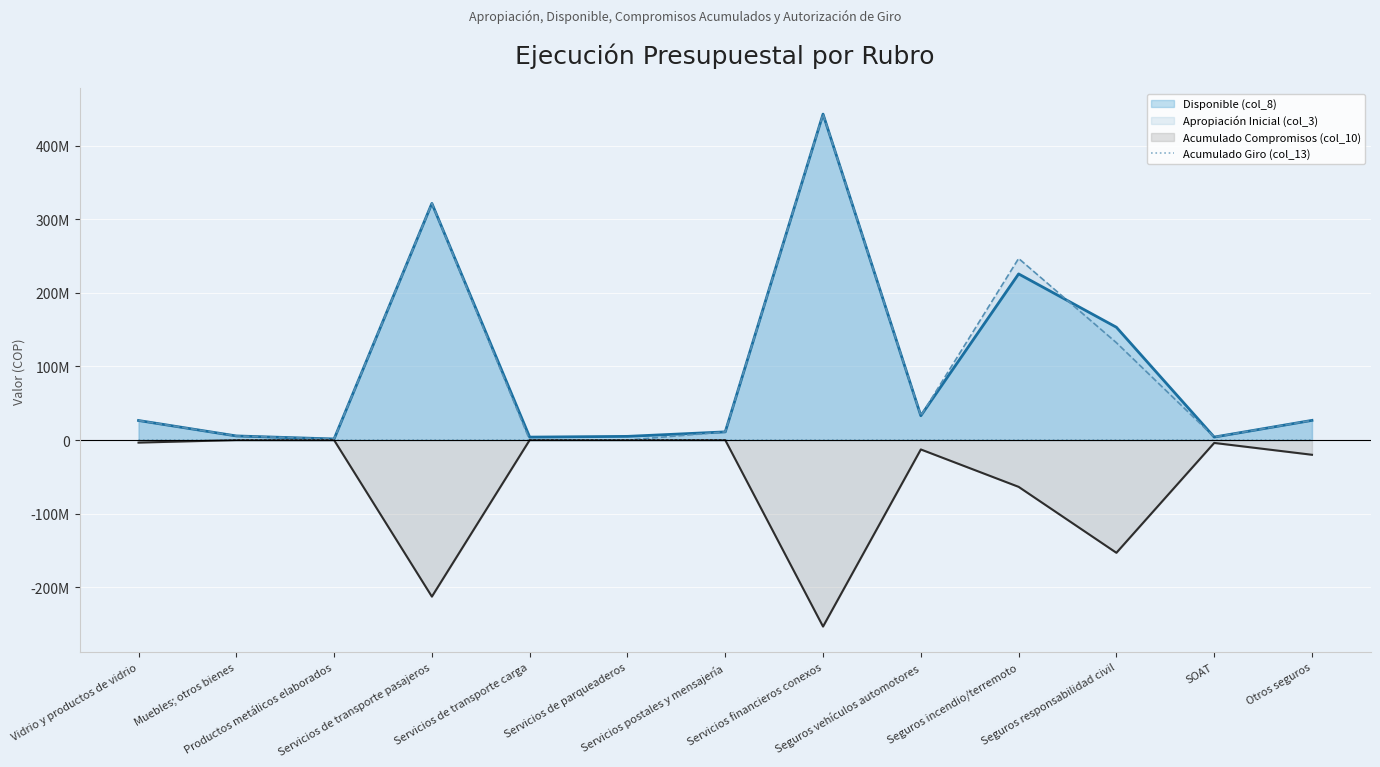

What is the change in value from Vidrio y productos de vidrio to Otros seguros?

+16000